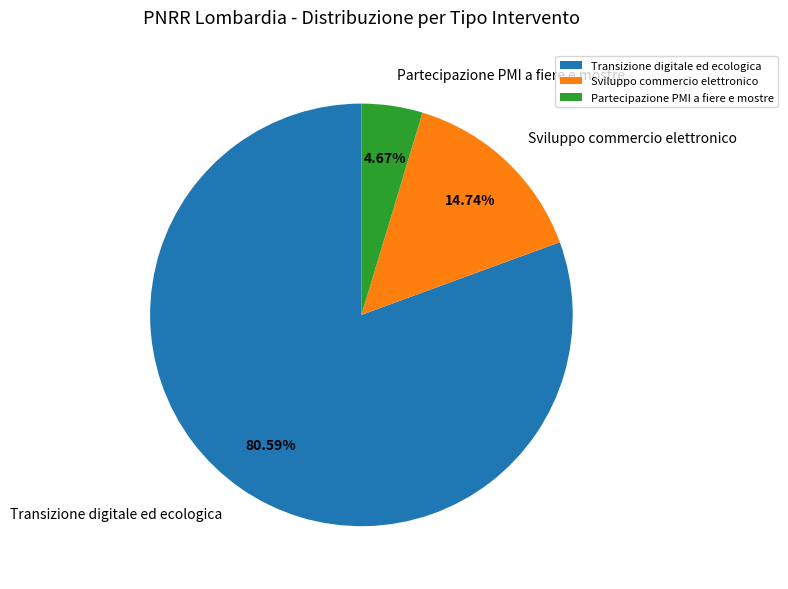

Is there a majority slice in this chart?

Yes